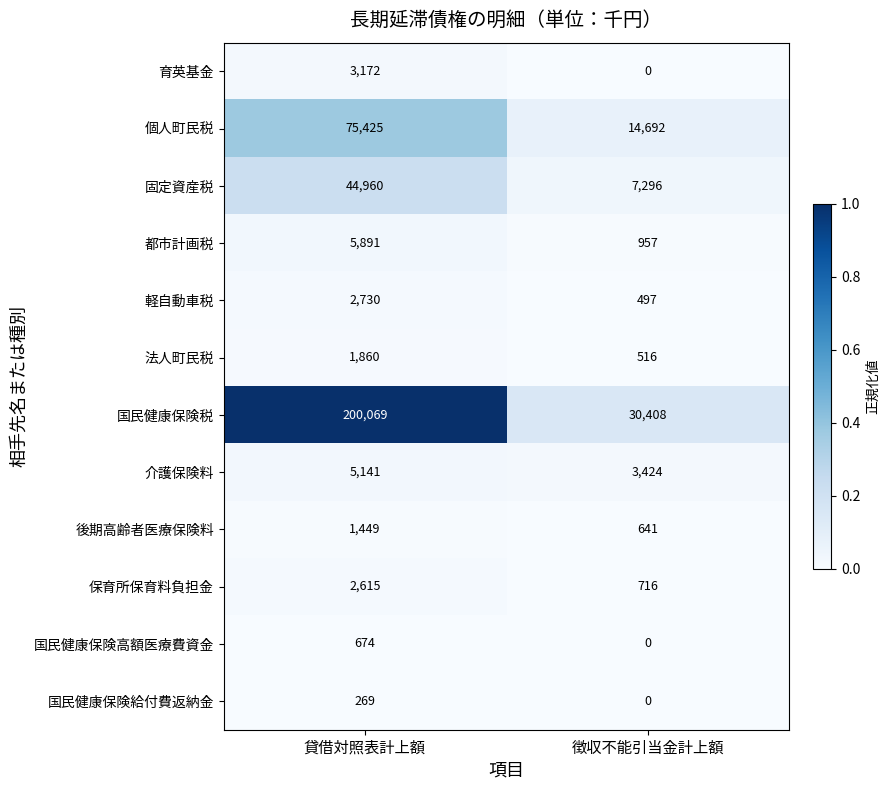

The value of 都市計画税 at 徴収不能引当金計上額 is 1402. True or false?

False